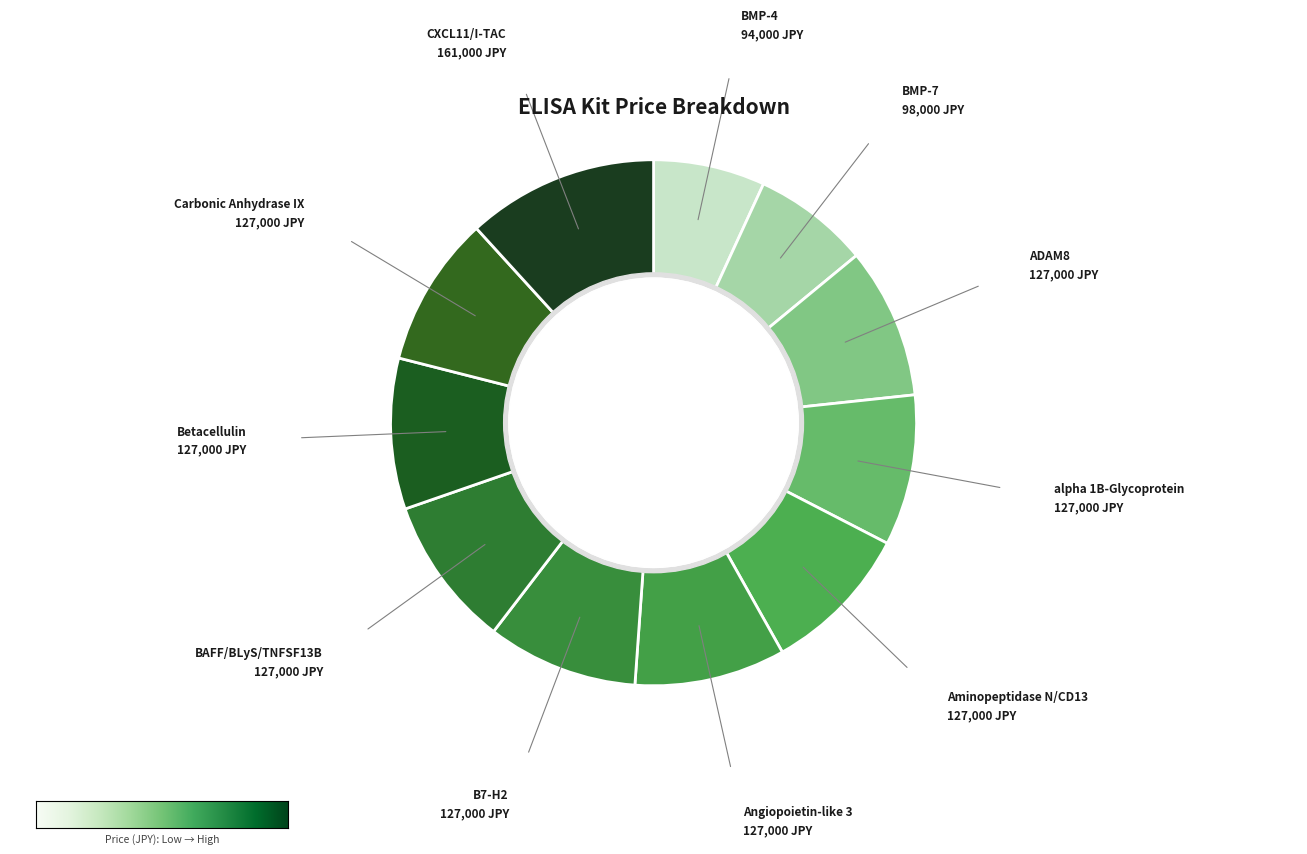

Rank the categories by value from lowest to highest.

94000, 98000, 127000, 127000, 127000, 127000, 127000, 127000, 127000, 127000, 161000